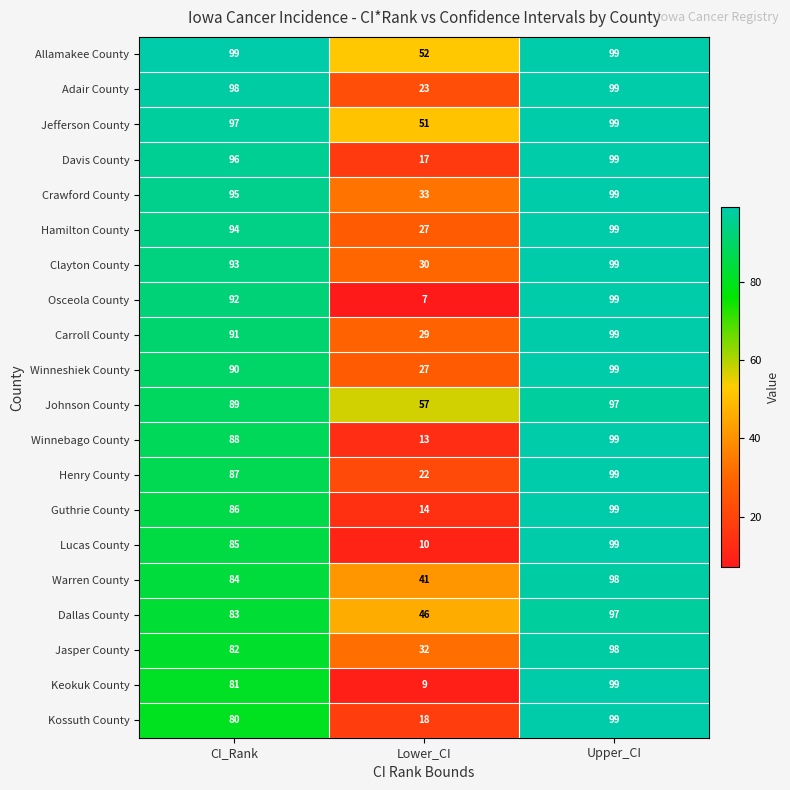

What is the difference between the maximum and second lowest values in the Dallas County series?

14